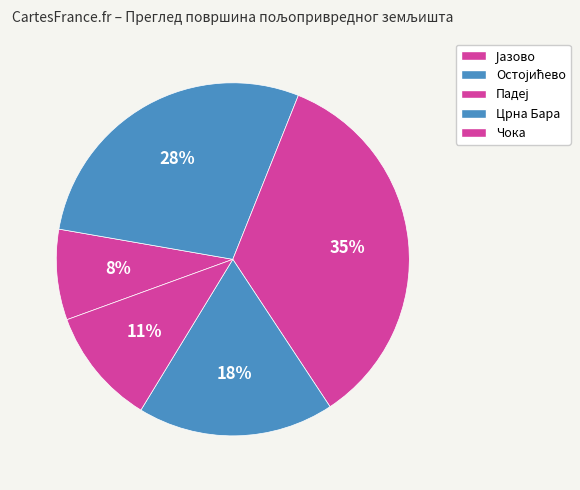

Does Црна Бара account for over 50% of the chart?

No